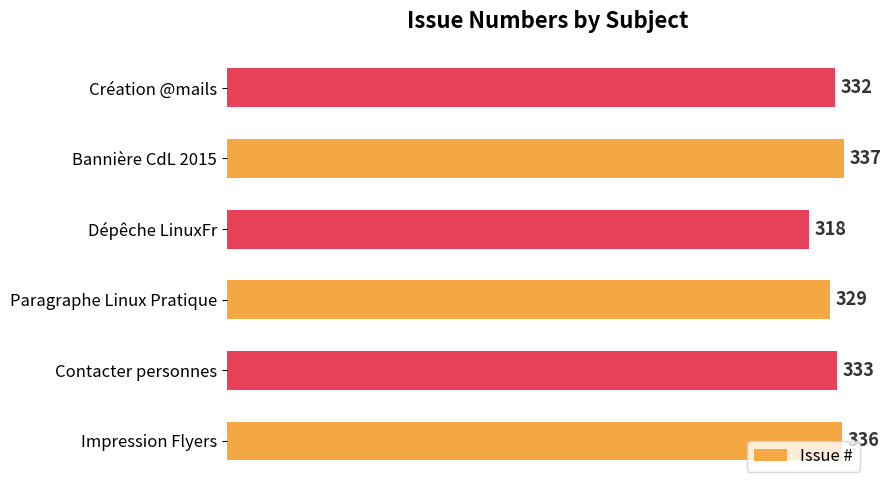

True or false: the data shows 337 at Bannière CdL 2015.

True